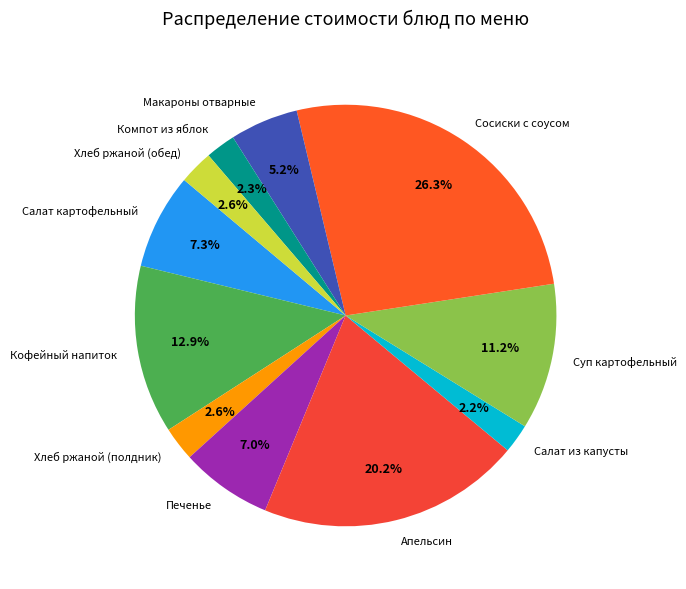

What is the largest slice in the pie chart?

Сосиски с соусом